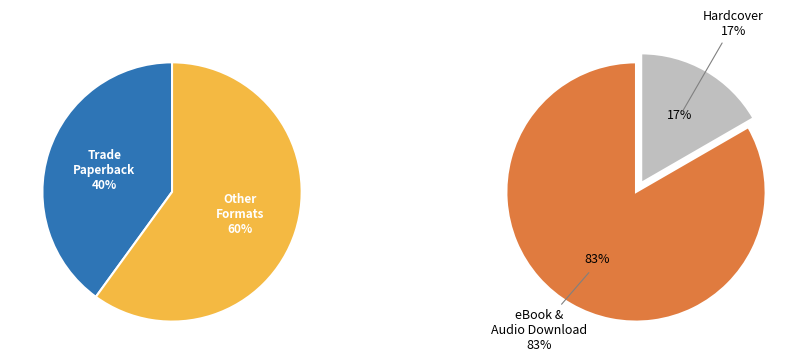

Is the sum of Audio Download and Trade Paperback greater than half?

No